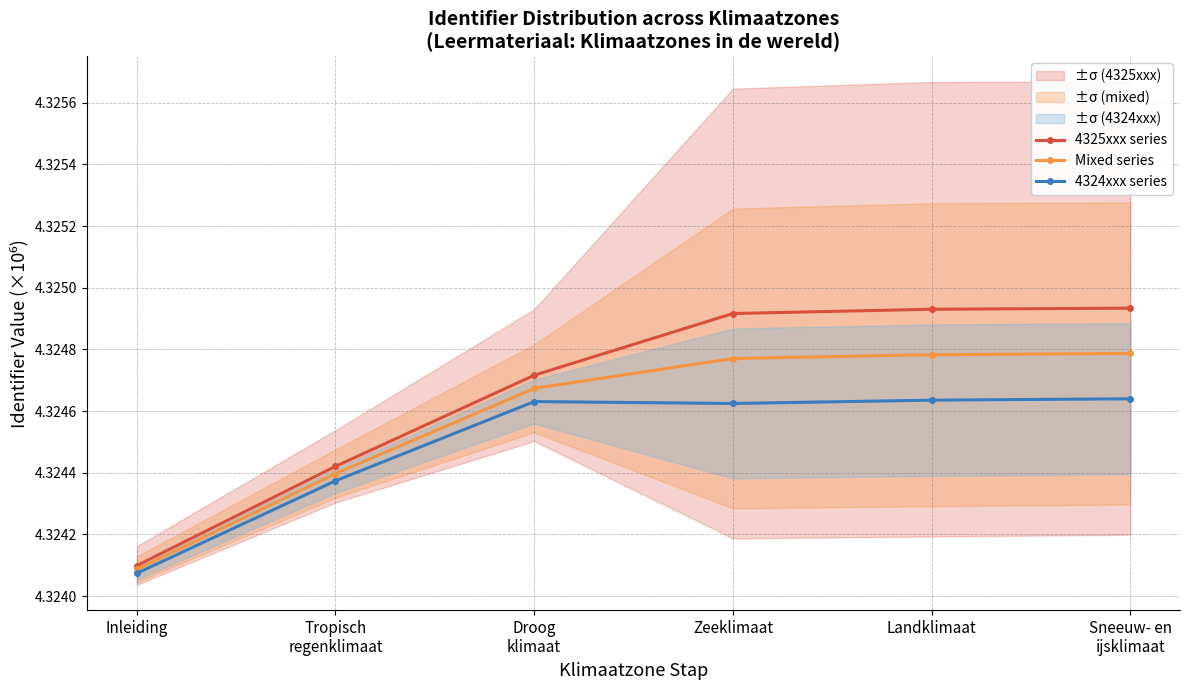

True or false: 4324xxx series and Mixed series intersect in this chart.

False